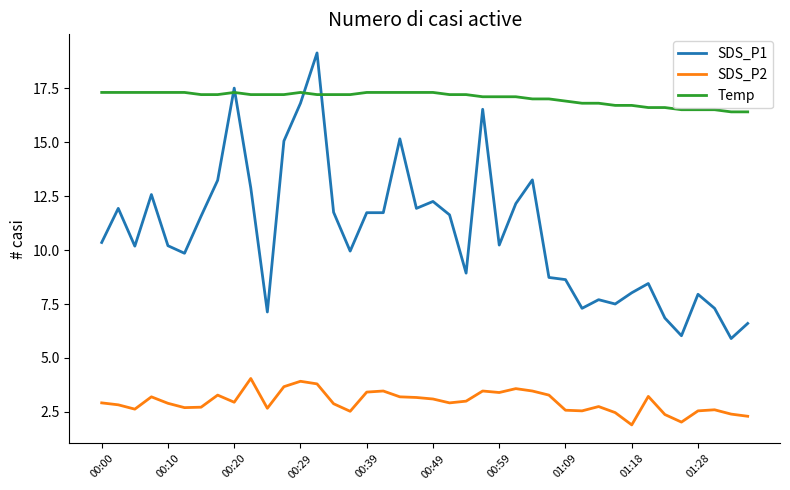

True or false: SDS_P1 has more than 1 points higher than both neighbors.

True